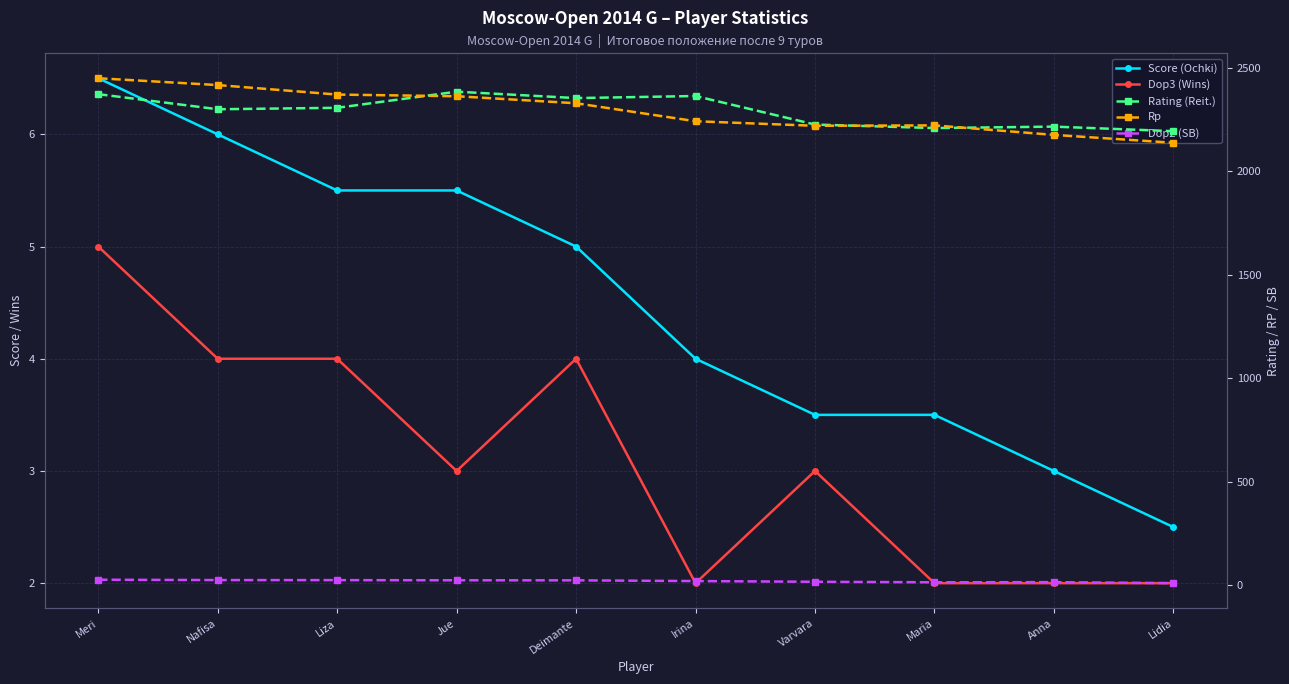

Which category has the highest value across all series?

Meri